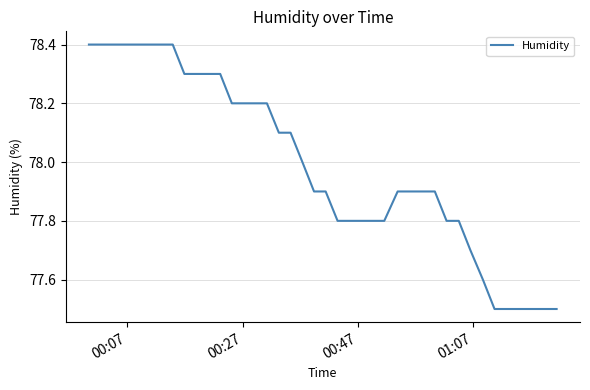

What is the sum of all values?

3119.7